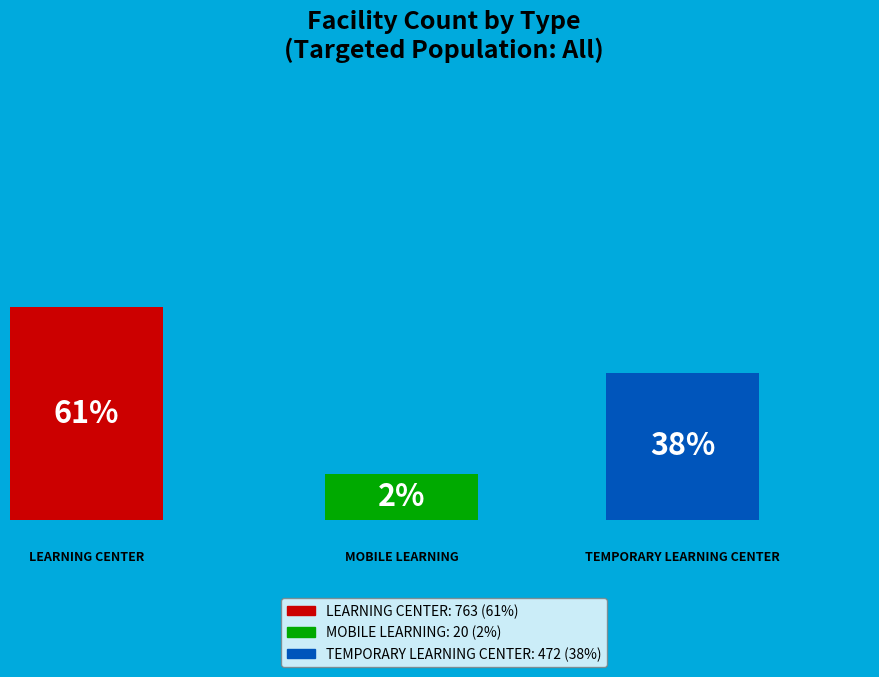

Which category has the biggest portion of the pie?

LEARNING CENTER